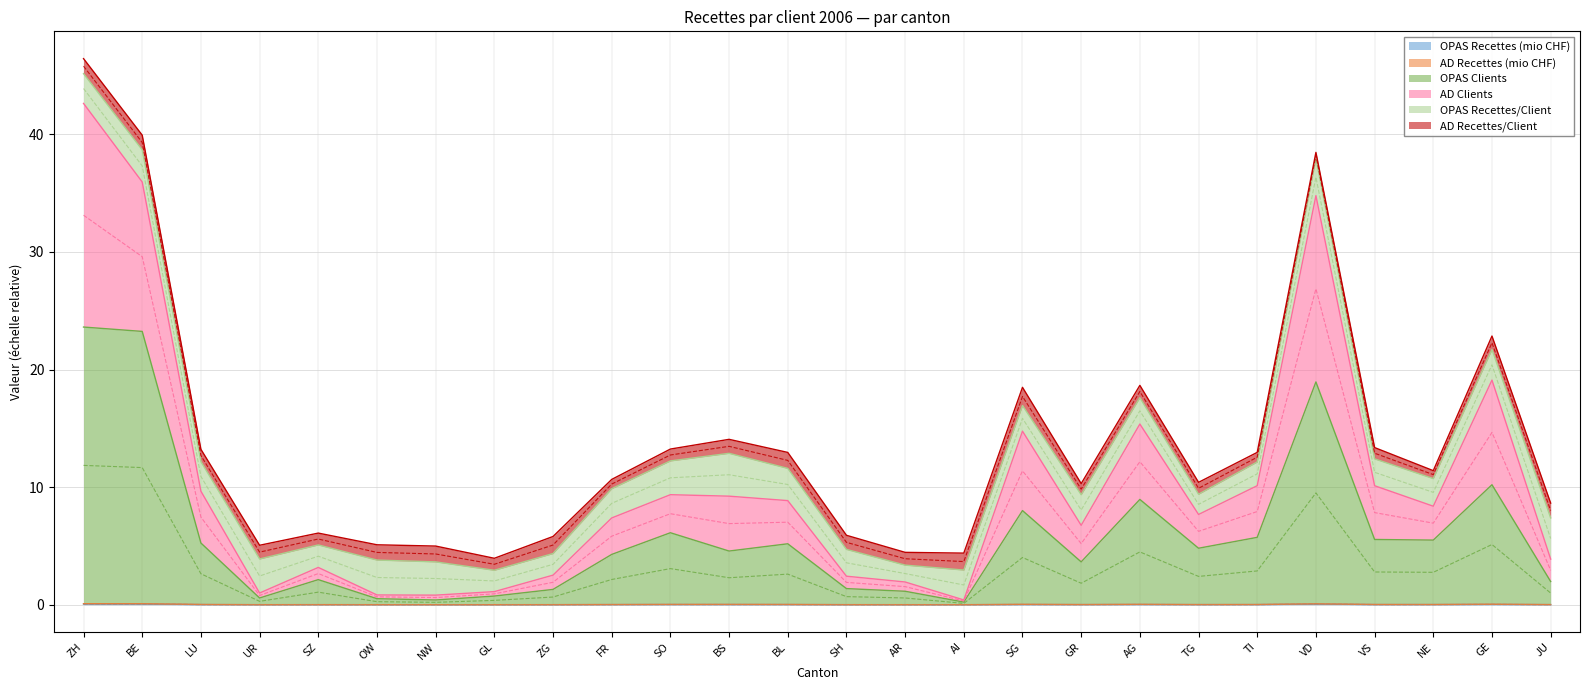

The value of OPAS Recettes (mio CHF) at FR is 0.0. True or false?

True